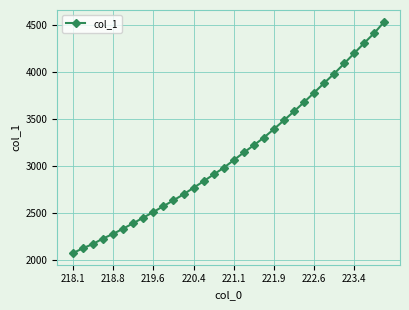

What is the value of the 22nd point from the left?

3487.1